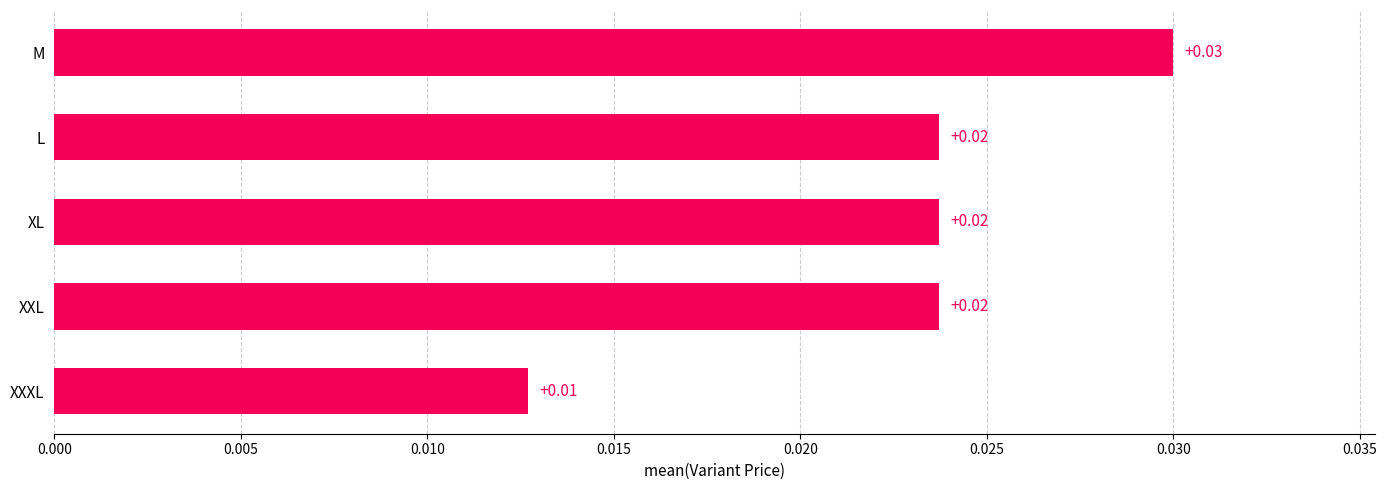

Between L and XXXL, which is larger?

L